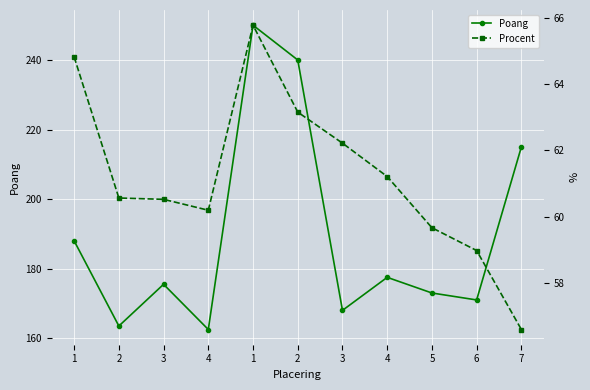

How many data points in Poang are above 175?

6